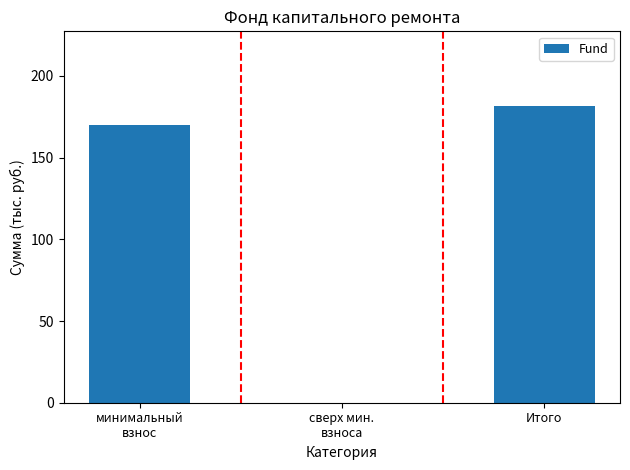

The chart shows a value of 237.0 at Итого. True or false?

False